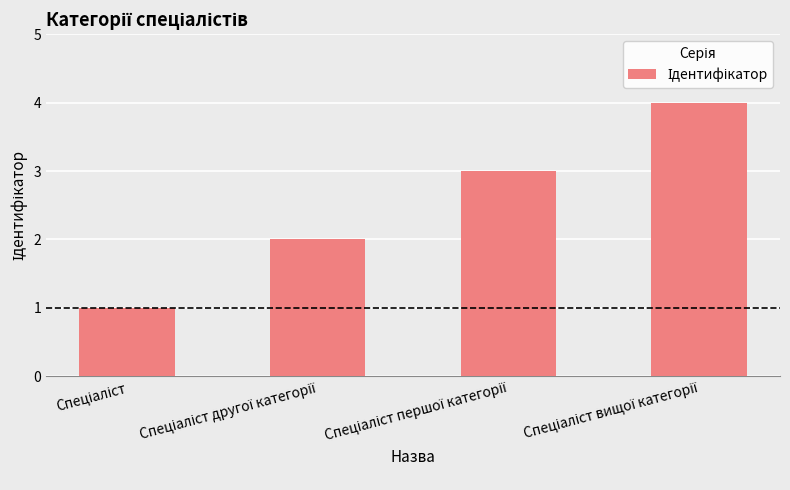

What is the difference between the maximum and second lowest values?

2